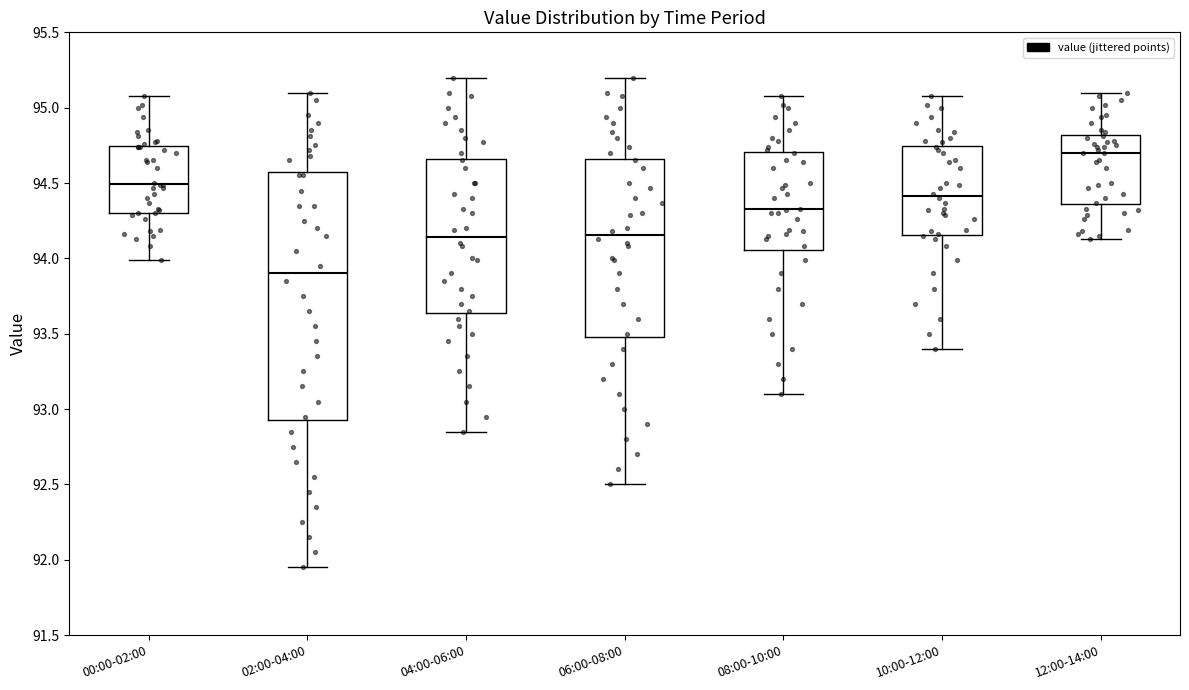

Reading left to right, transcribe this box plot: for each box, give where its median line is, the range the box spans, and where its two whiskers end, as read against the y-axis. The values are not printed on the chart, so give them approximately, as read against the axis.

00:00-02:00: median 94.50, box 94.30 to 94.75, whiskers 94.00 to 95.10
02:00-04:00: median 93.90, box 92.95 to 94.60, whiskers 91.95 to 95.10
04:00-06:00: median 94.15, box 93.65 to 94.65, whiskers 92.85 to 95.20
06:00-08:00: median 94.15, box 93.50 to 94.65, whiskers 92.50 to 95.20
08:00-10:00: median 94.35, box 94.05 to 94.70, whiskers 93.10 to 95.10
10:00-12:00: median 94.40, box 94.15 to 94.75, whiskers 93.40 to 95.10
12:00-14:00: median 94.70, box 94.35 to 94.80, whiskers 94.15 to 95.10